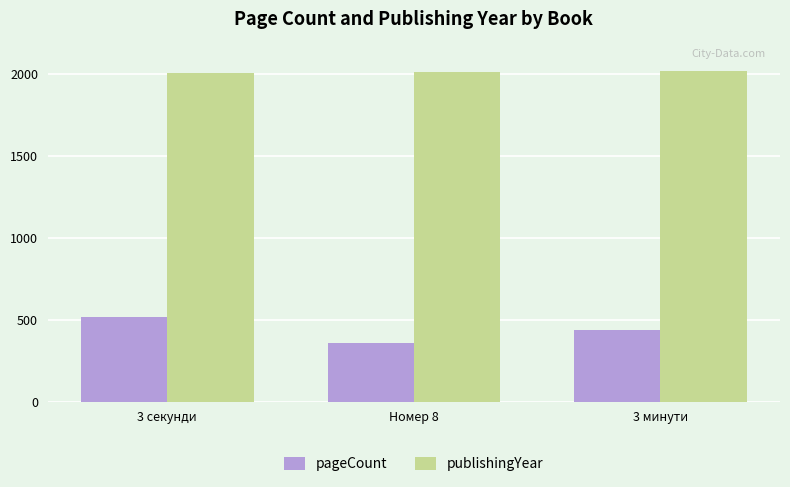

How many groups of bars are there?

3